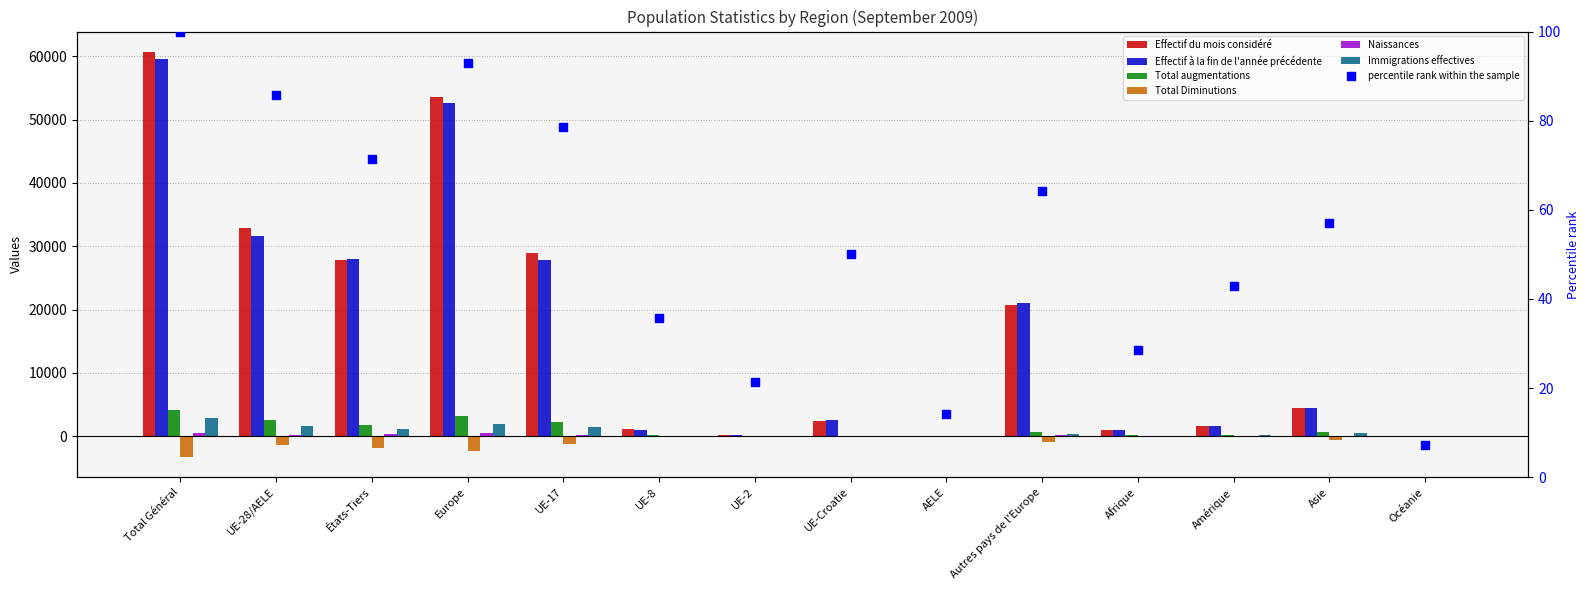

What is the total value across all series at Europe?

109527